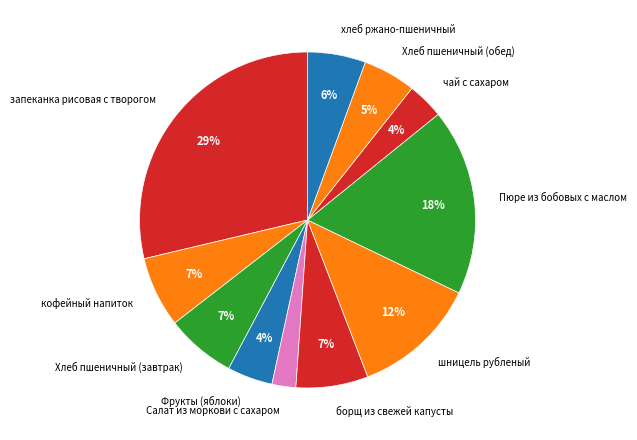

To the nearest percent, what percentage of the pie is шницель рубленый?

12%